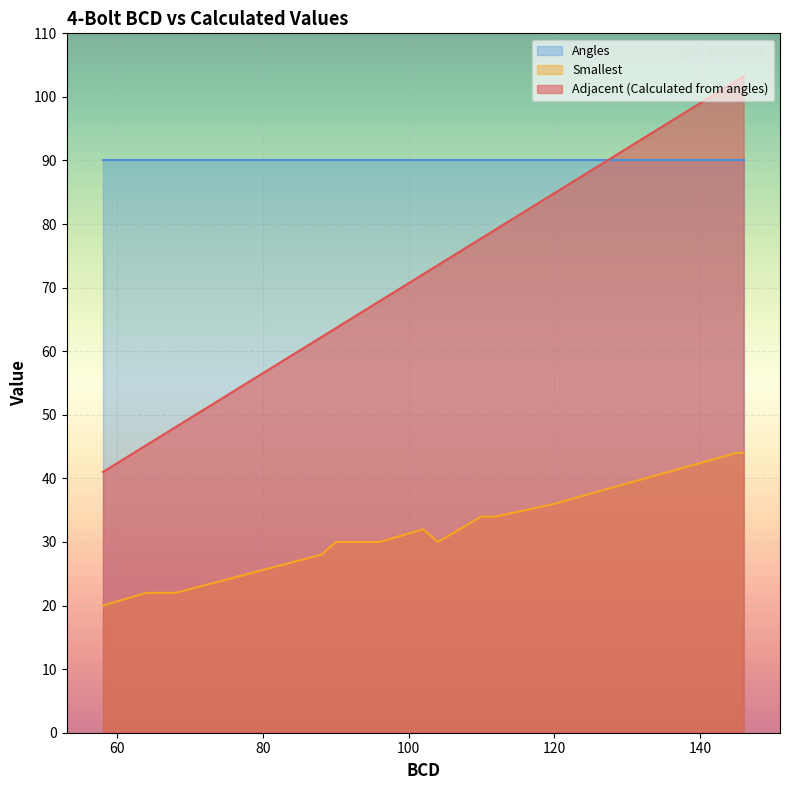

What is the total value across all series at 96?

187.9